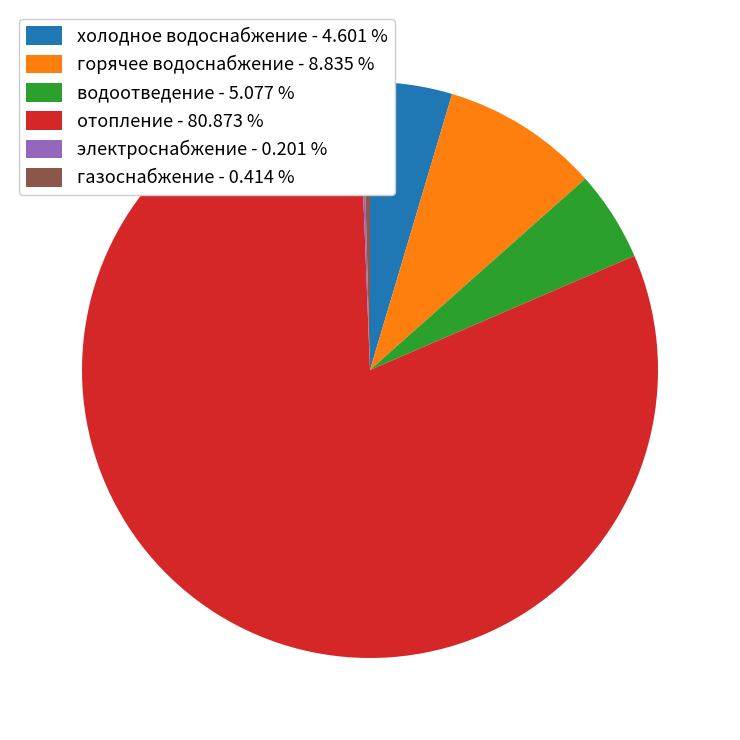

Does any single category account for the majority?

Yes